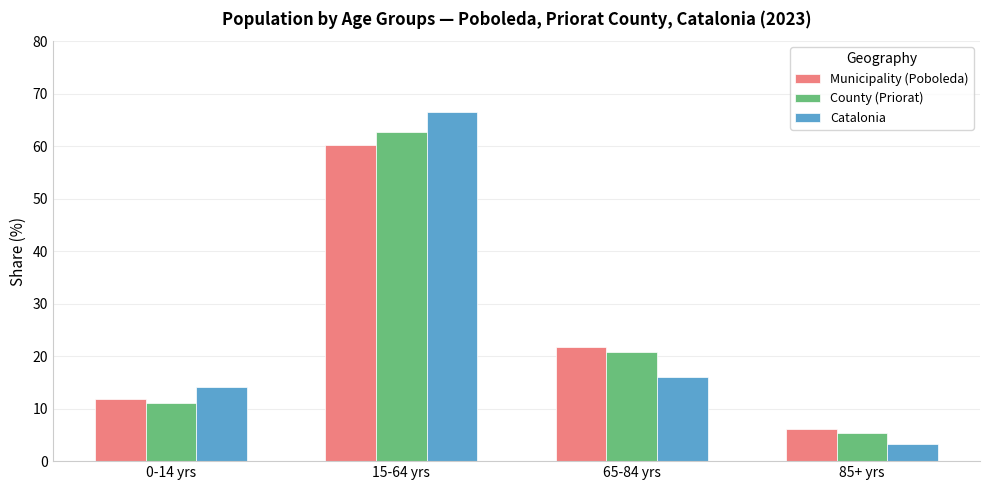

Reading left to right, list all the values displayed in this chart.

Municipality (Poboleda): 11.8	60.3	21.8	6.1
County (Priorat): 11.1	62.7	20.8	5.3
Catalonia: 14.1	66.5	16.1	3.2